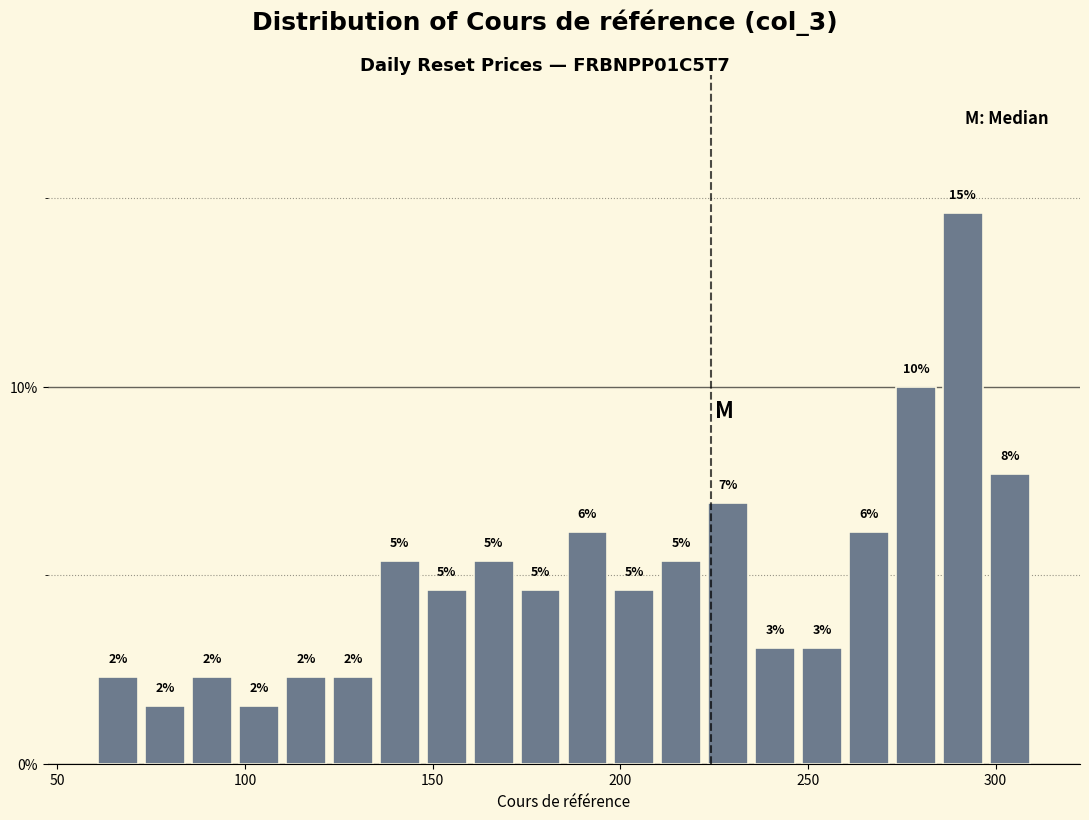

Read against the x-axis, roughly where is the centre of the tallest bar?

290